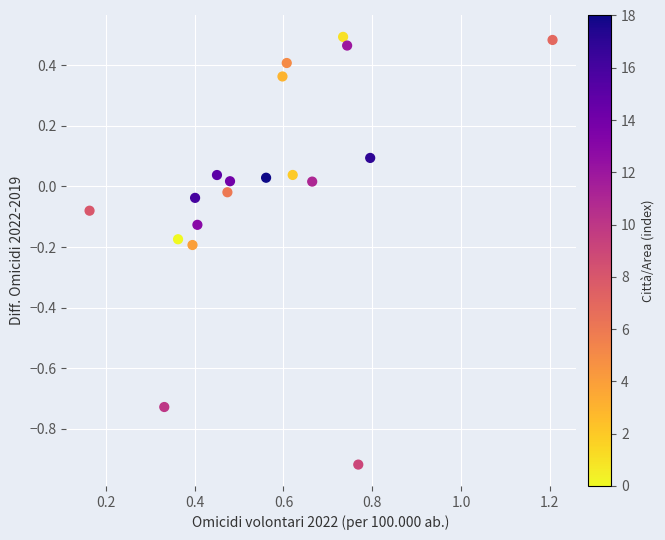

What is the range of Y values (max minus min)?

1.4